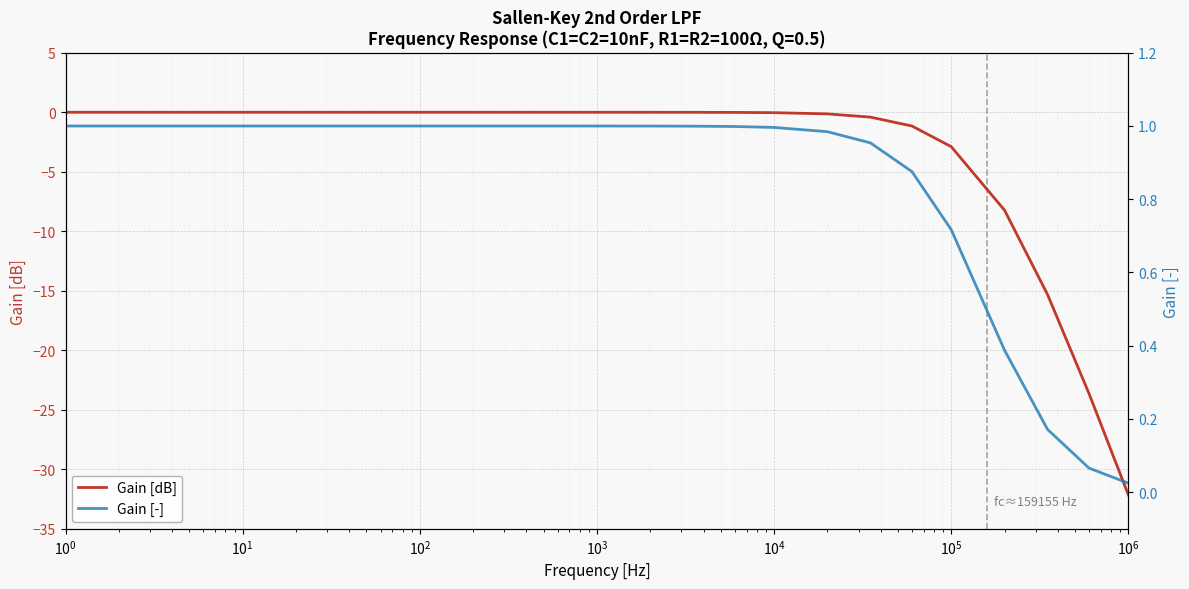

At 20, list the series in order from largest to smallest.

Gain[-], Gain[dB]